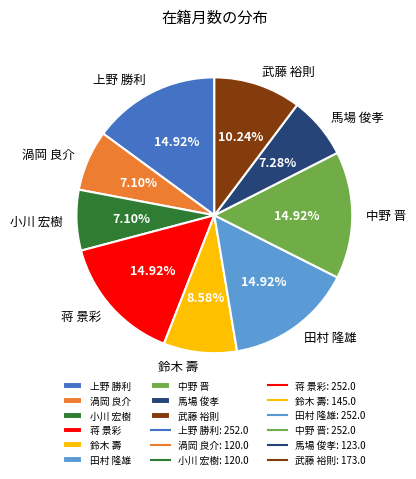

To the nearest percent, what is the difference between the largest and smallest slice percentages?

8%